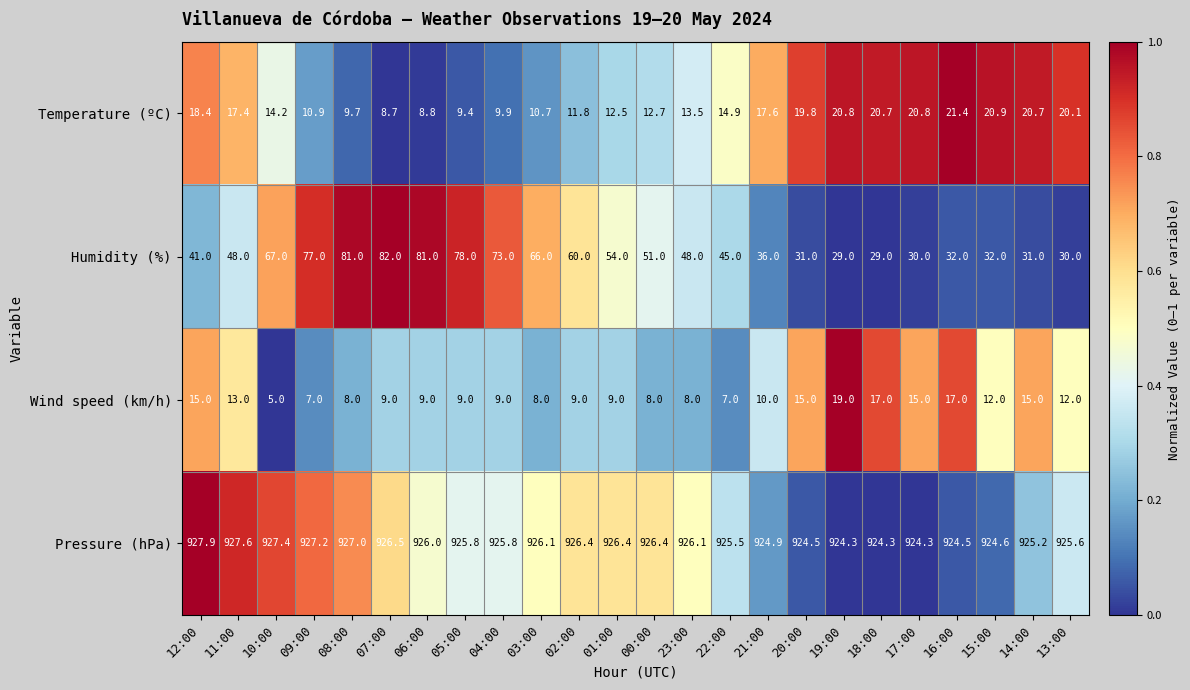

How many categories are shown in the chart?

24